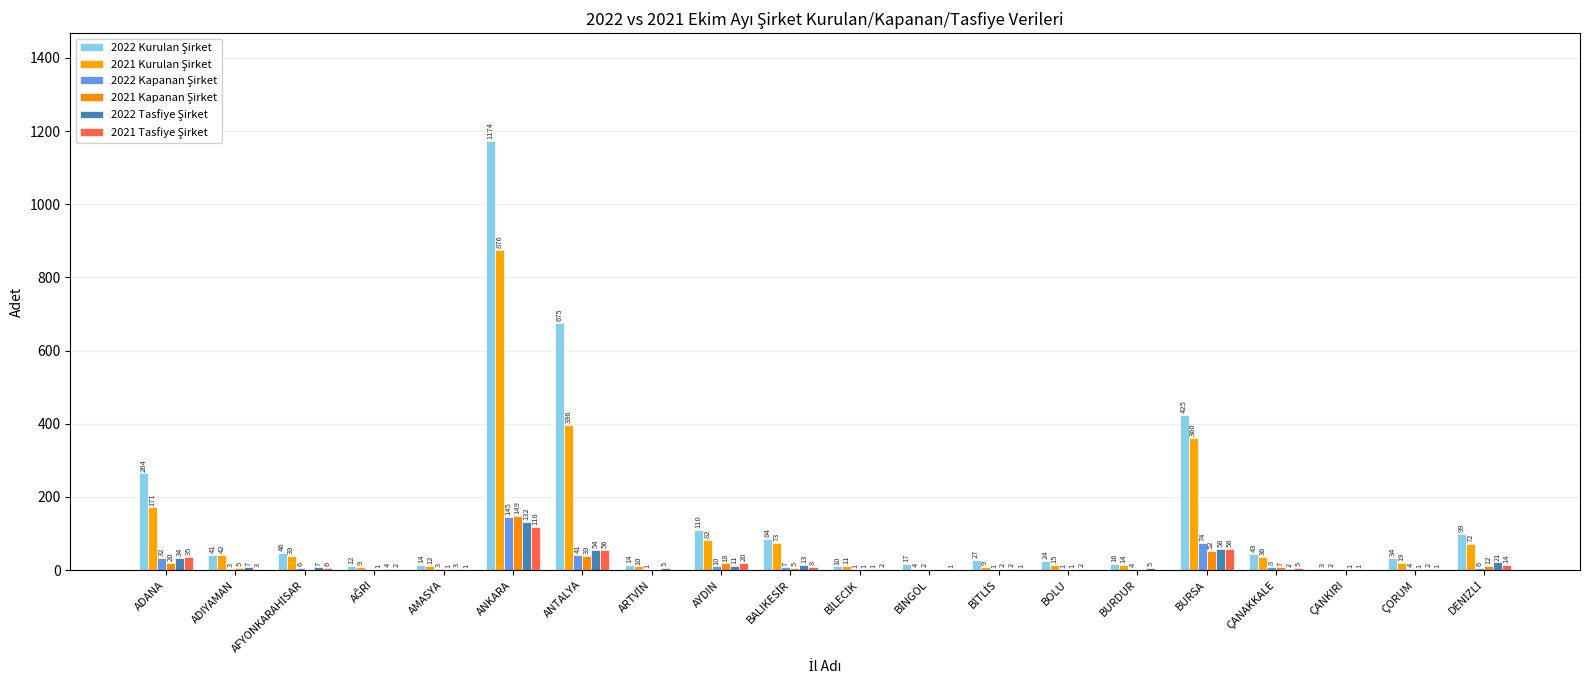

How many groups of bars are there?

20